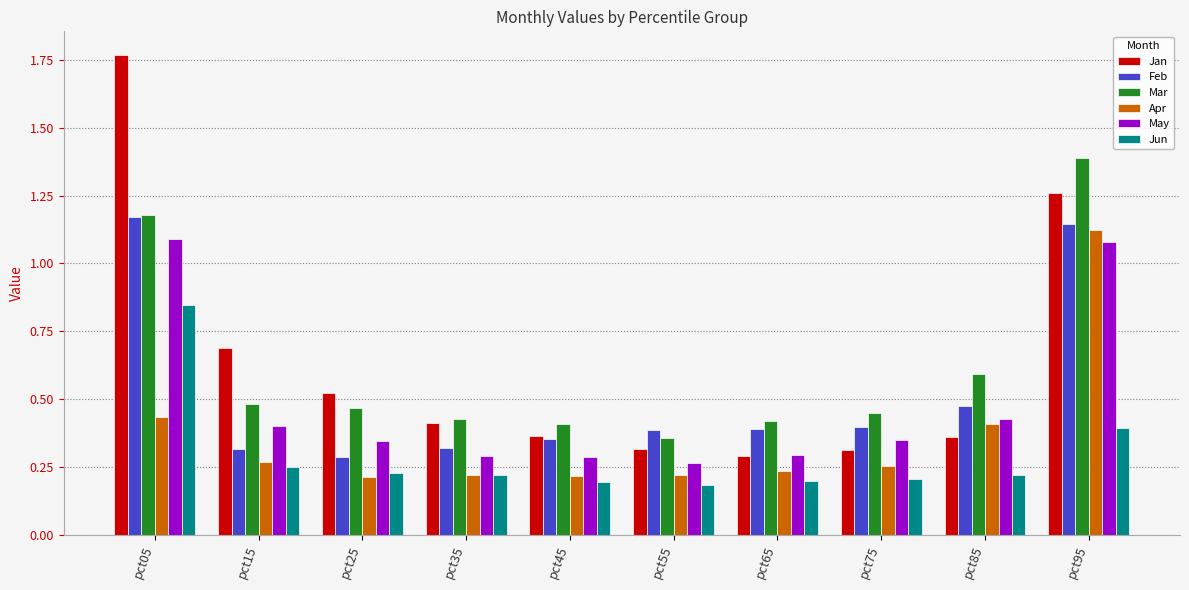

Which label corresponds to the largest value in the chart?

pct05